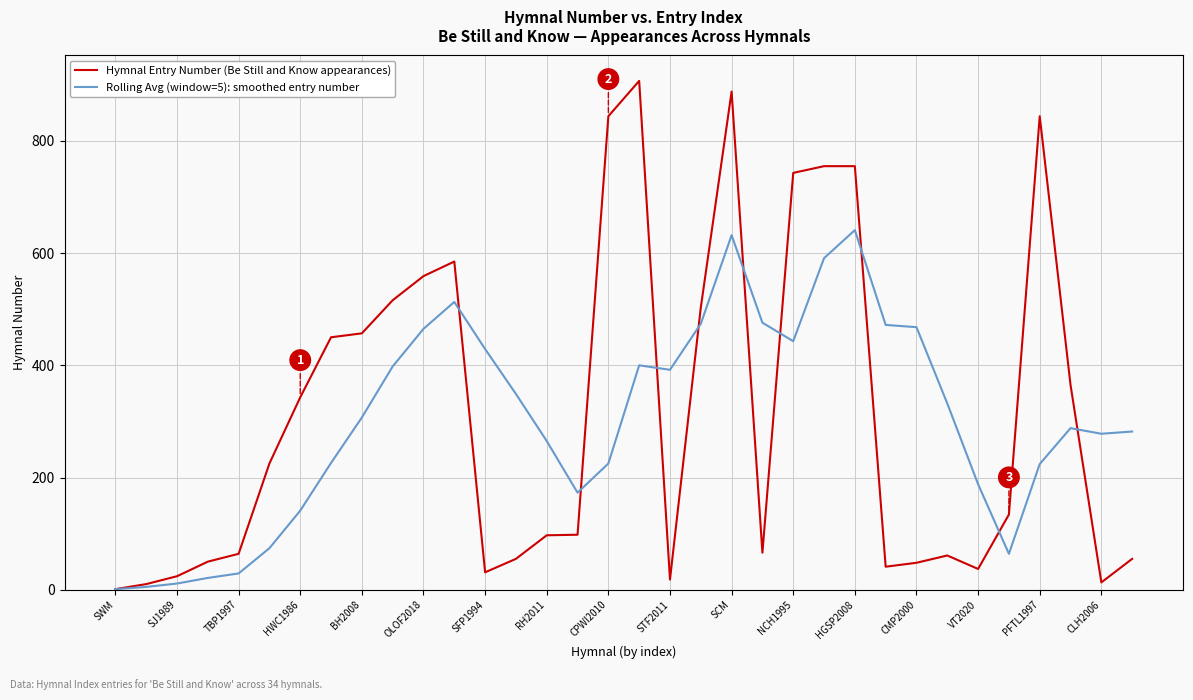

How many values in the Rolling Avg (window=5): smoothed entry number series are below 307?

17